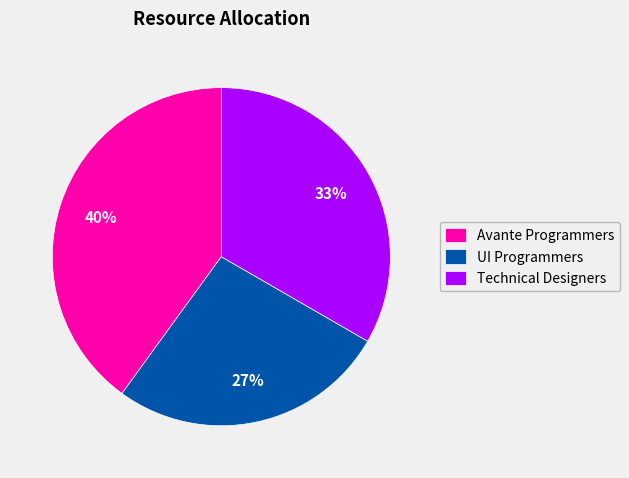

Count the number of slices in the pie.

3